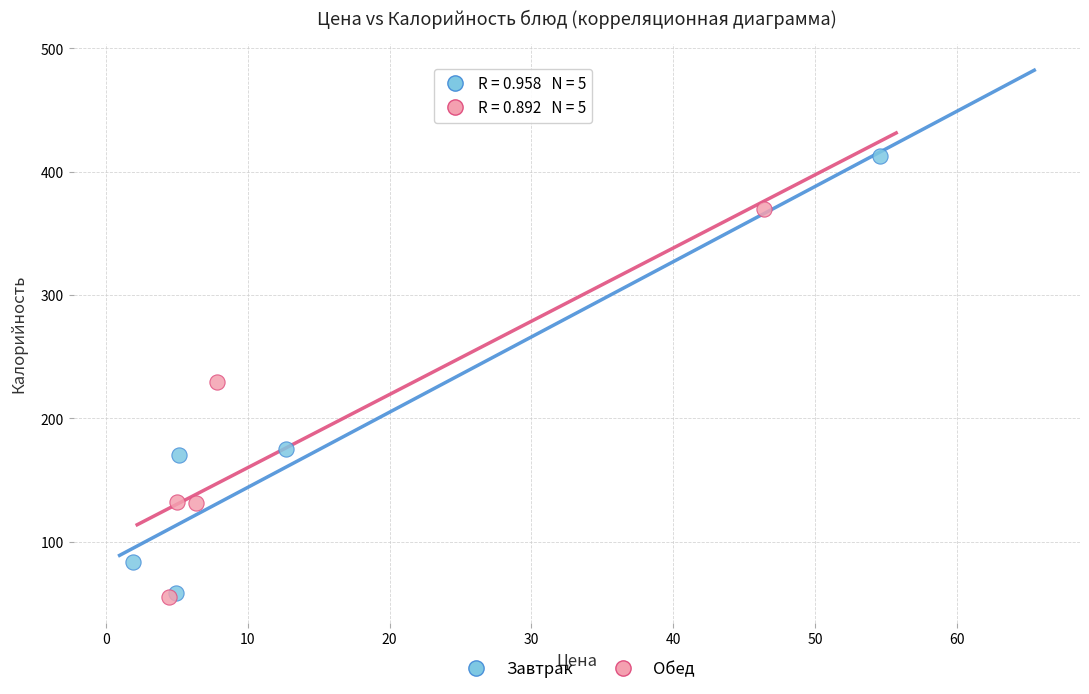

Which series reaches the maximum Y coordinate?

Завтрак